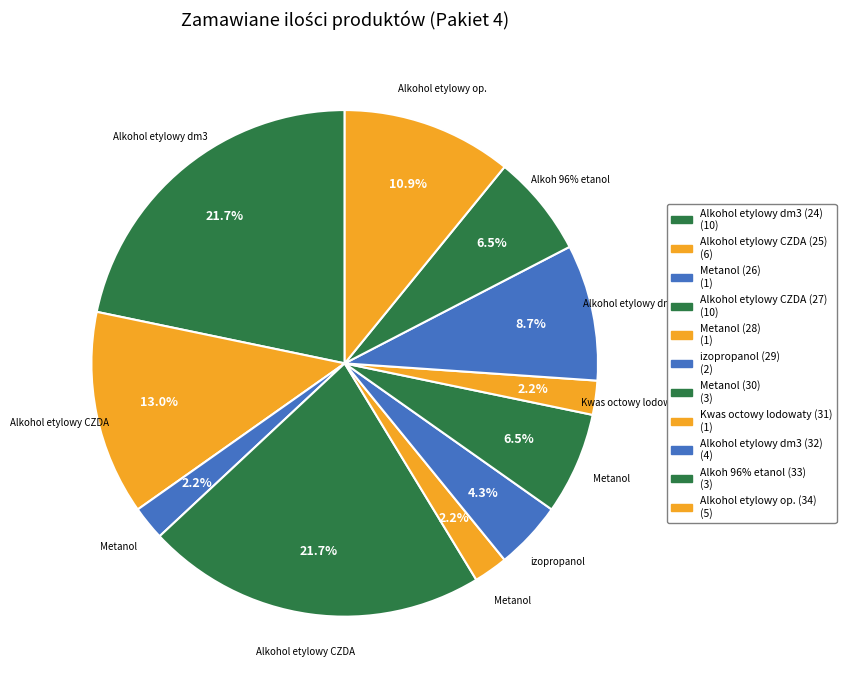

To the nearest percent, what portion does Alkohol etylowy dm3 (24) represent?

22%